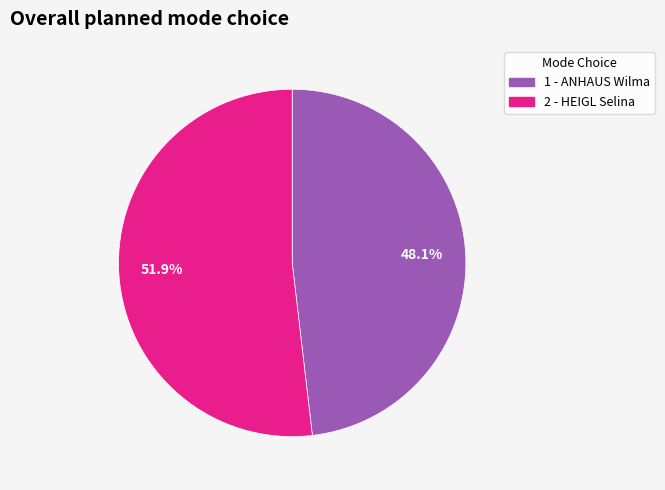

What is the ratio of the value at 2 - HEIGL Selina to the value at 1 - ANHAUS Wilma?

1.1